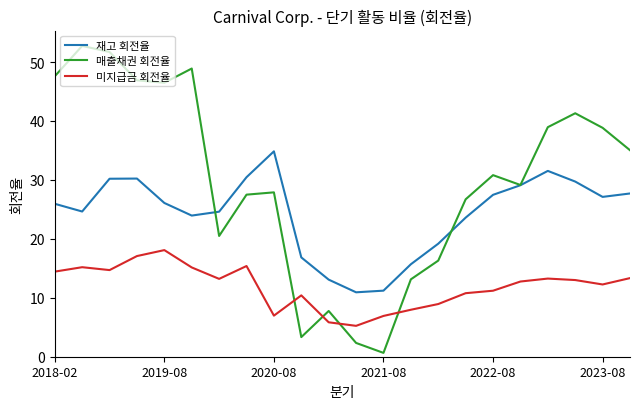

Which series has the largest range (max minus min)?

매출채권 회전율